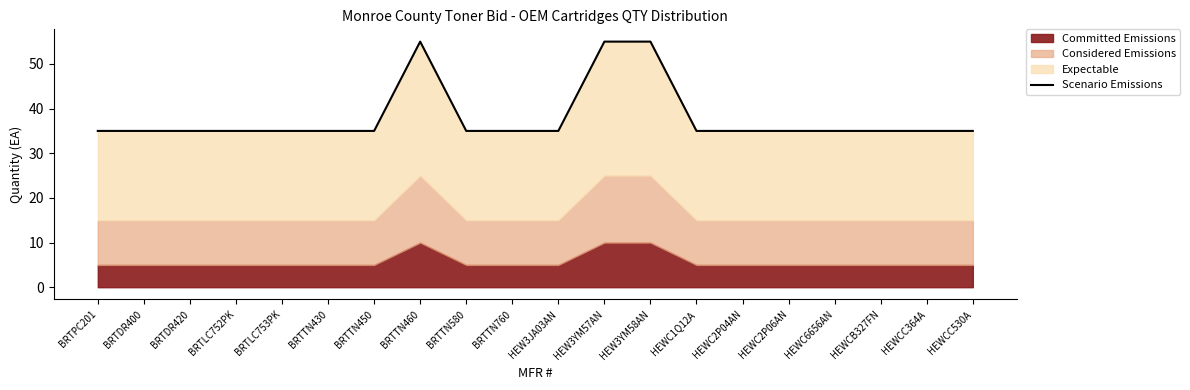

What is the maximum value shown in the chart?

55